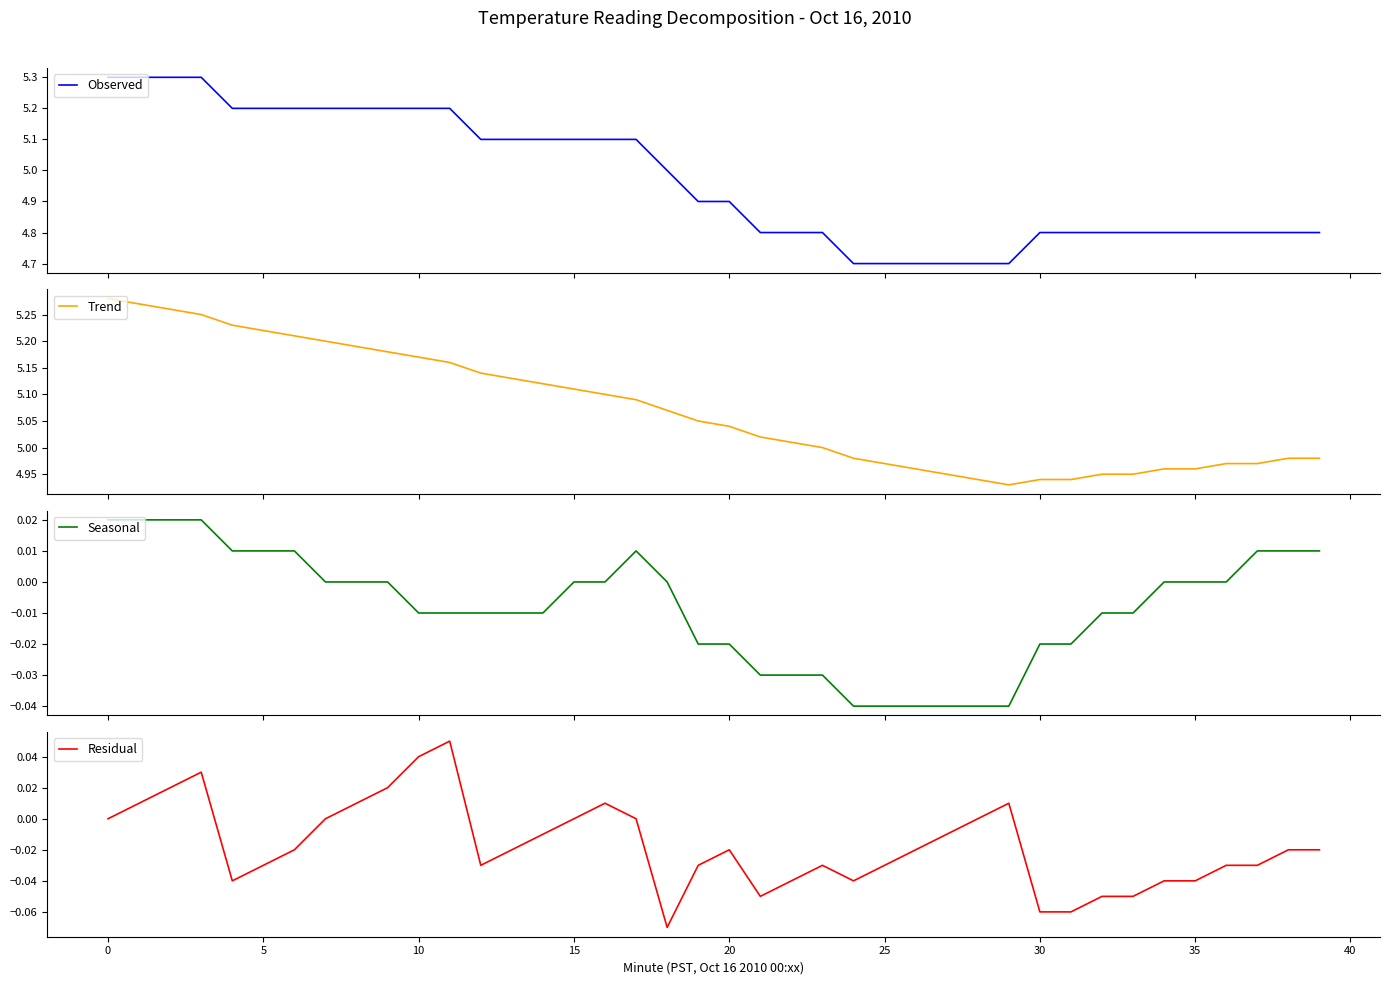

Which series has the widest spread of values?

Observed